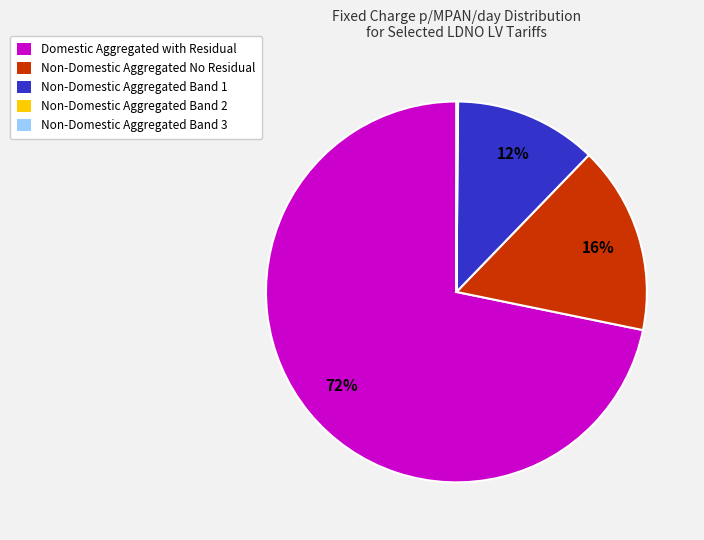

To the nearest percent, what portion does Non-Domestic Aggregated Band 1 represent?

12%